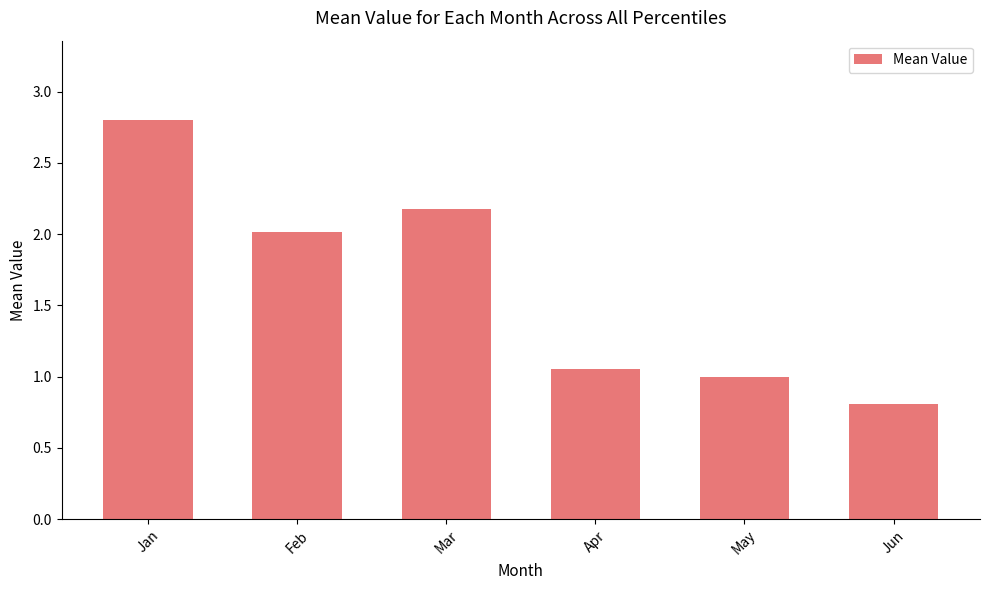

What is the value of the 6th bar from the left?

0.8